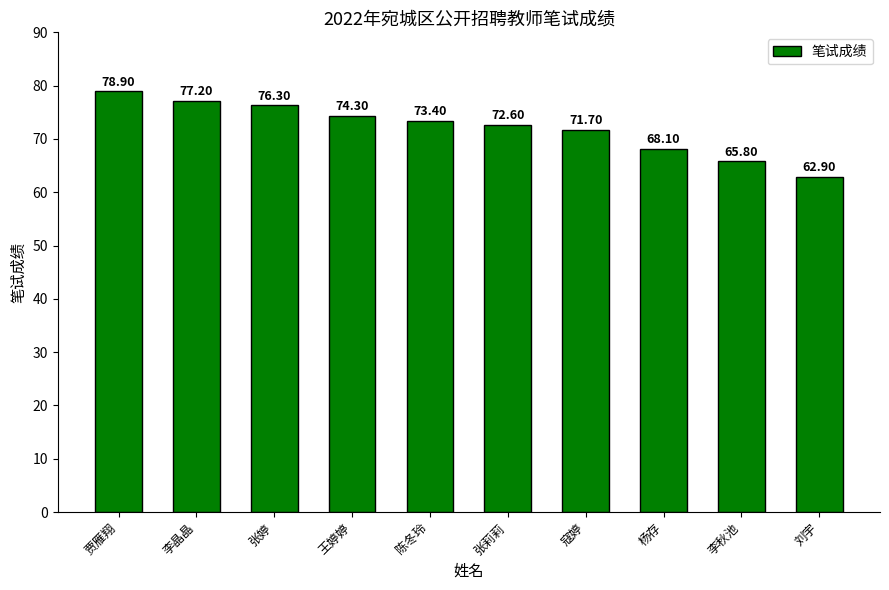

The chart shows a value of 72.6 at 张莉莉. True or false?

True